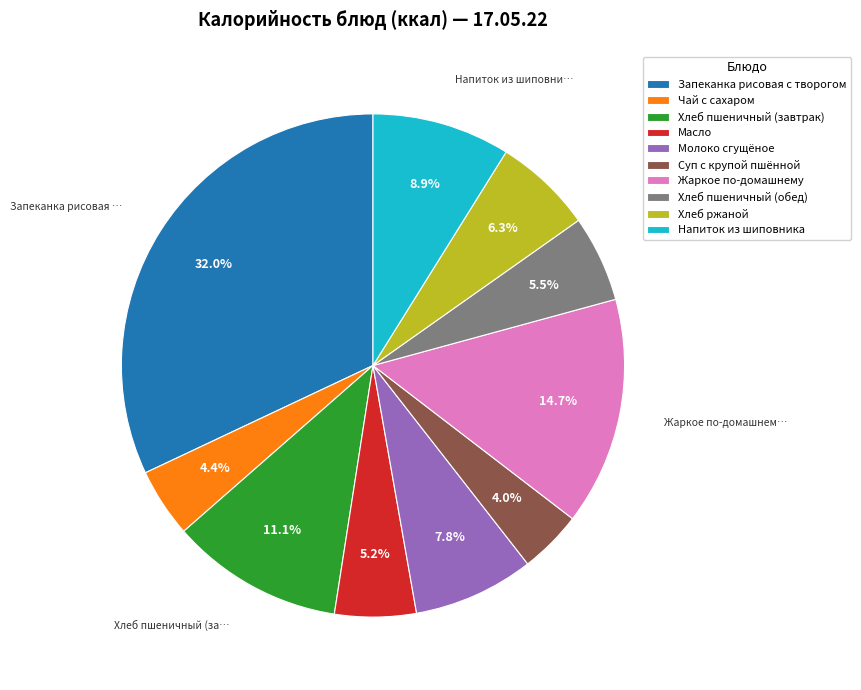

True or false: Жаркое по-домашнему accounts for 15% of the total.

True